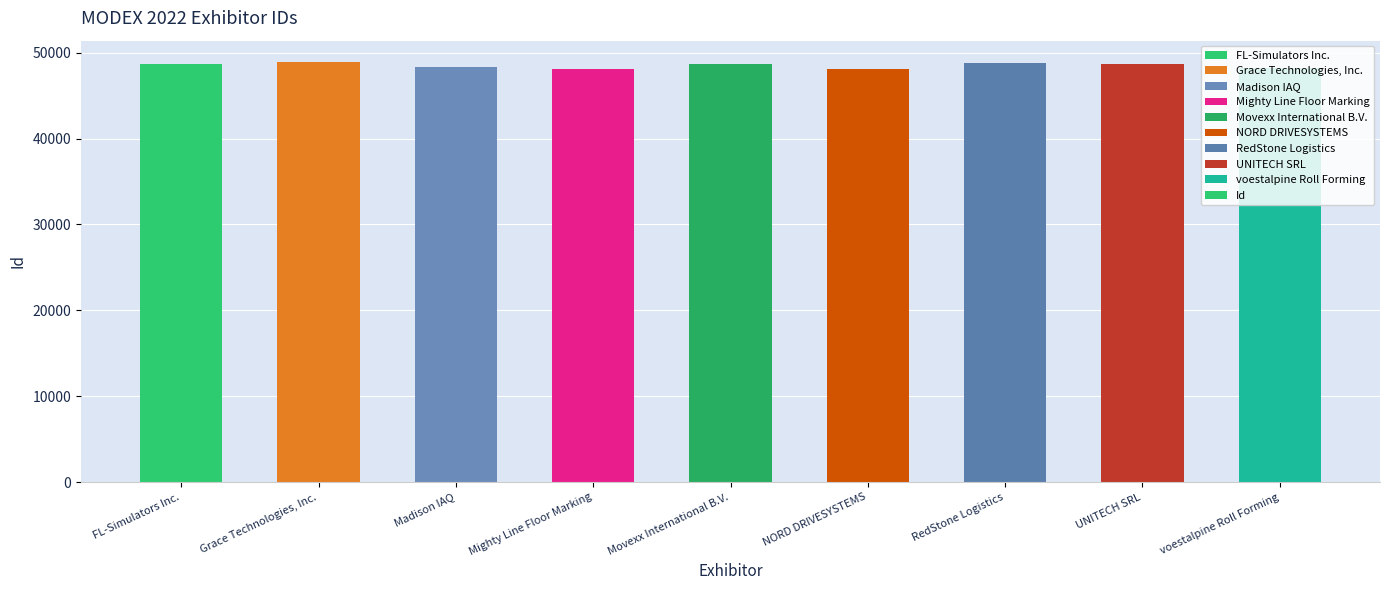

The chart shows a value of 62939 at Mighty Line Floor Marking. True or false?

False